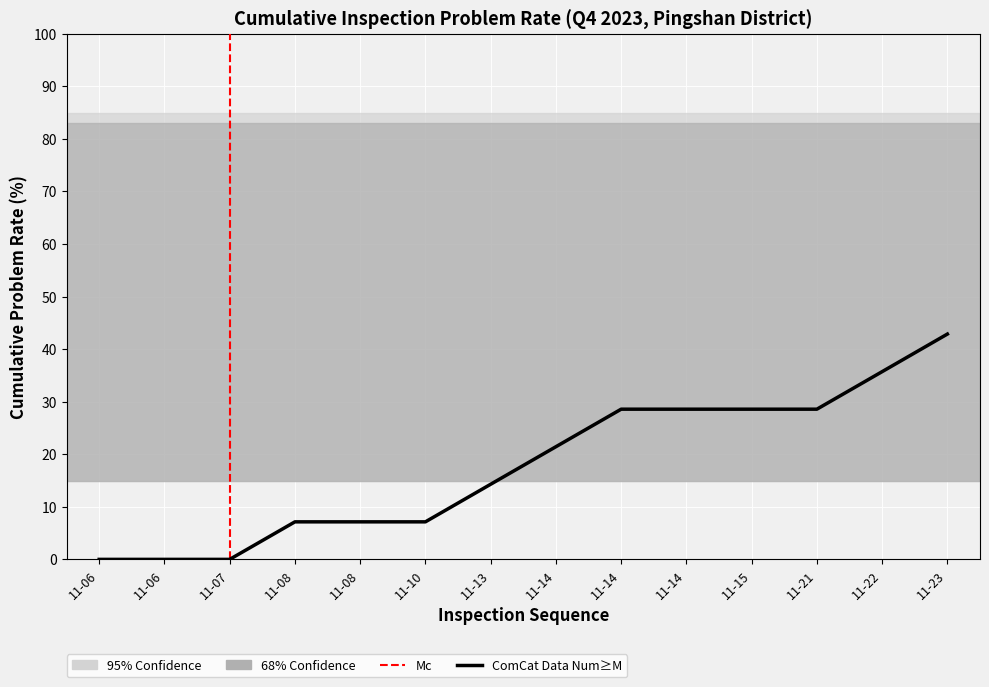

Rank the categories by value from lowest to highest.

11-06, 11-06, 11-07, 11-08, 11-08, 11-10, 11-13, 11-14, 11-14, 11-14, 11-15, 11-21, 11-22, 11-23